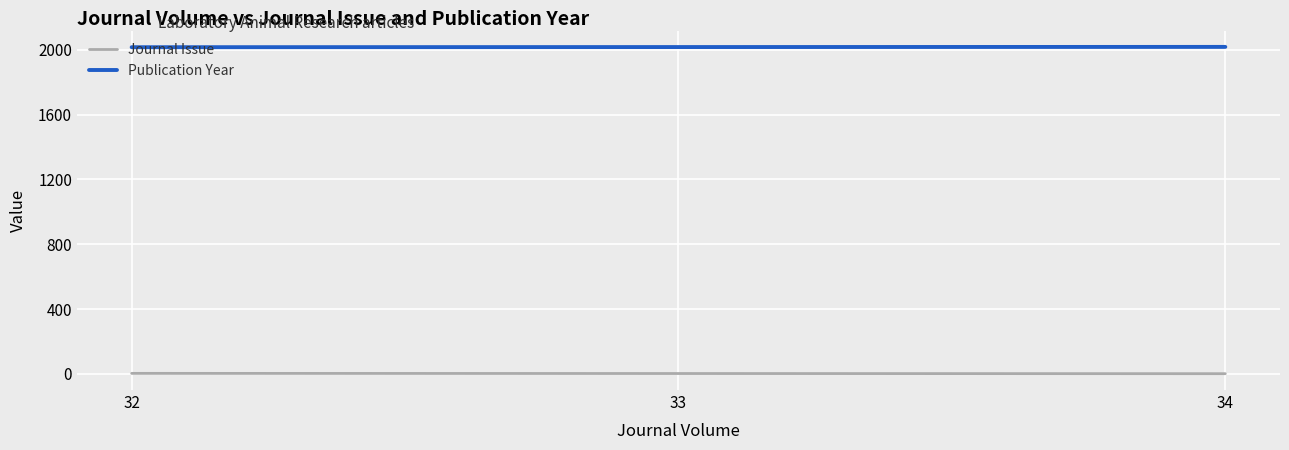

What is the difference between the Publication Year values at 33 and 32?

1